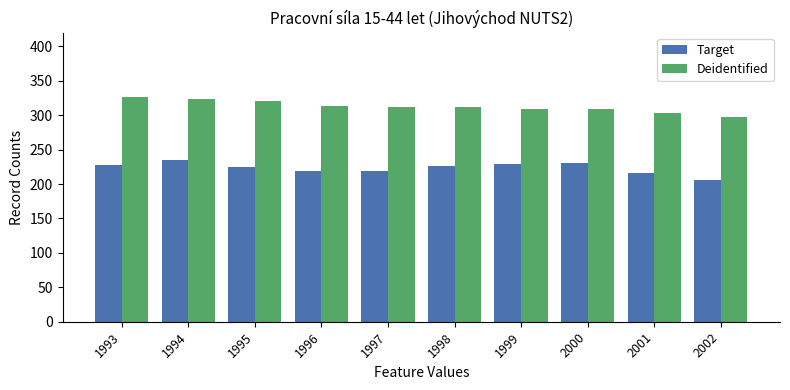

The value of Deidentified at 1998 is 312.6. True or false?

True